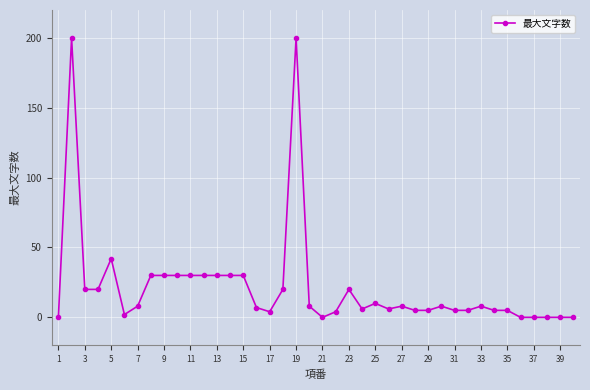

What is the difference between the second highest and minimum values?

200